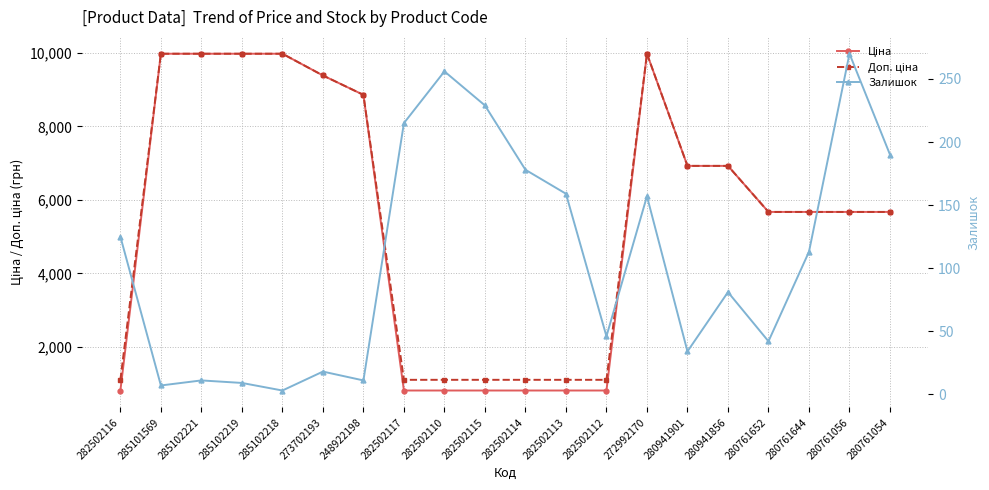

At which category is the sum across all series the highest?

272992170